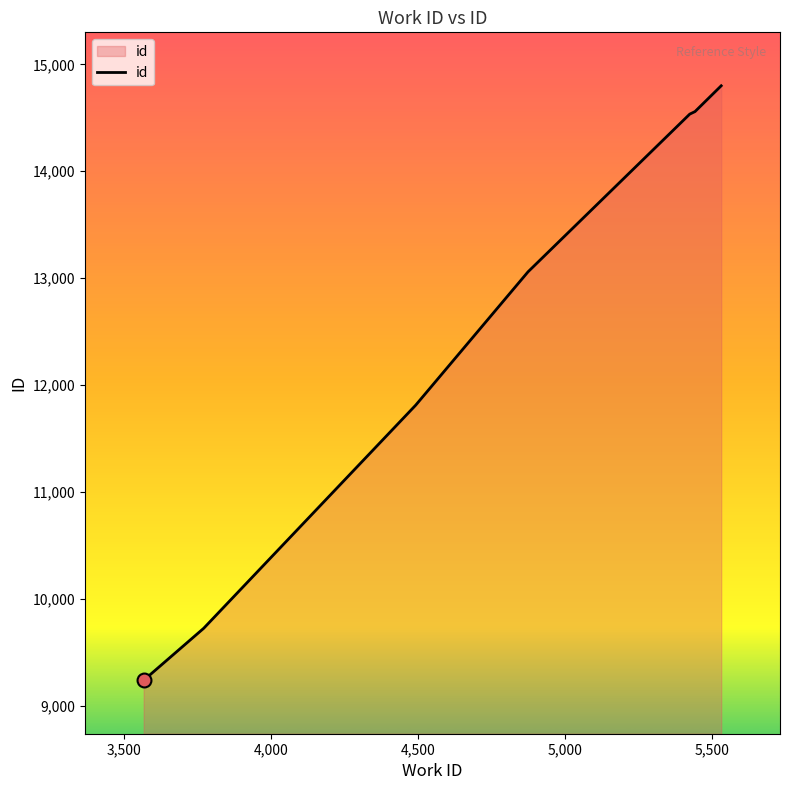

What is the sum of all values?

87726